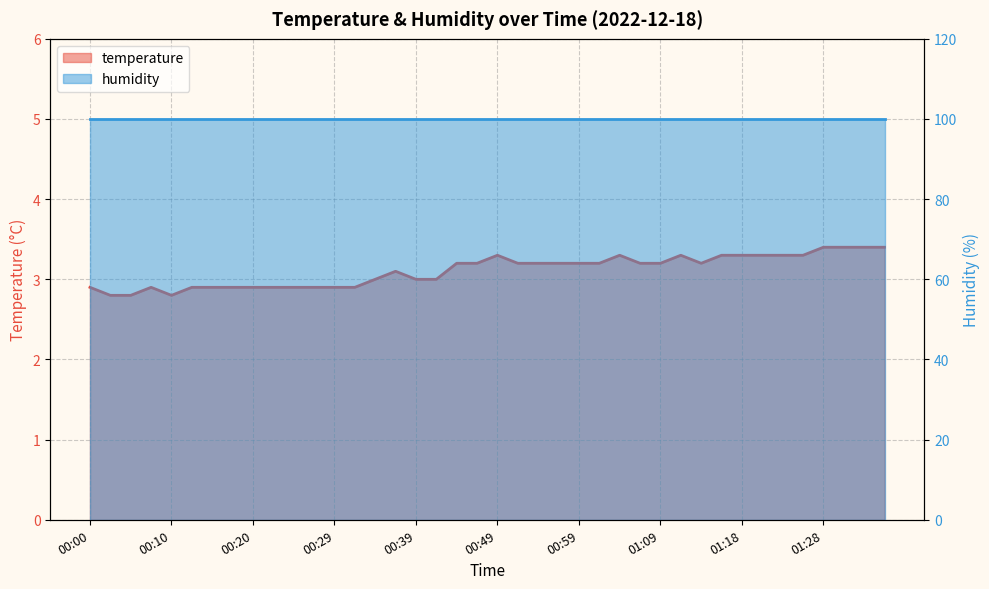

At which category does the data reach its first local peak?

00:08